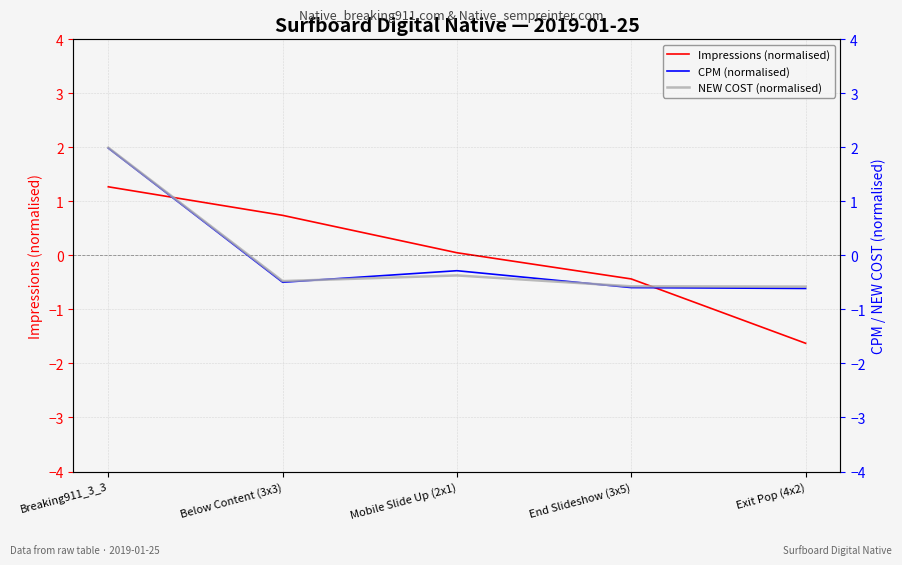

Does the chart have visible grid lines?

Yes